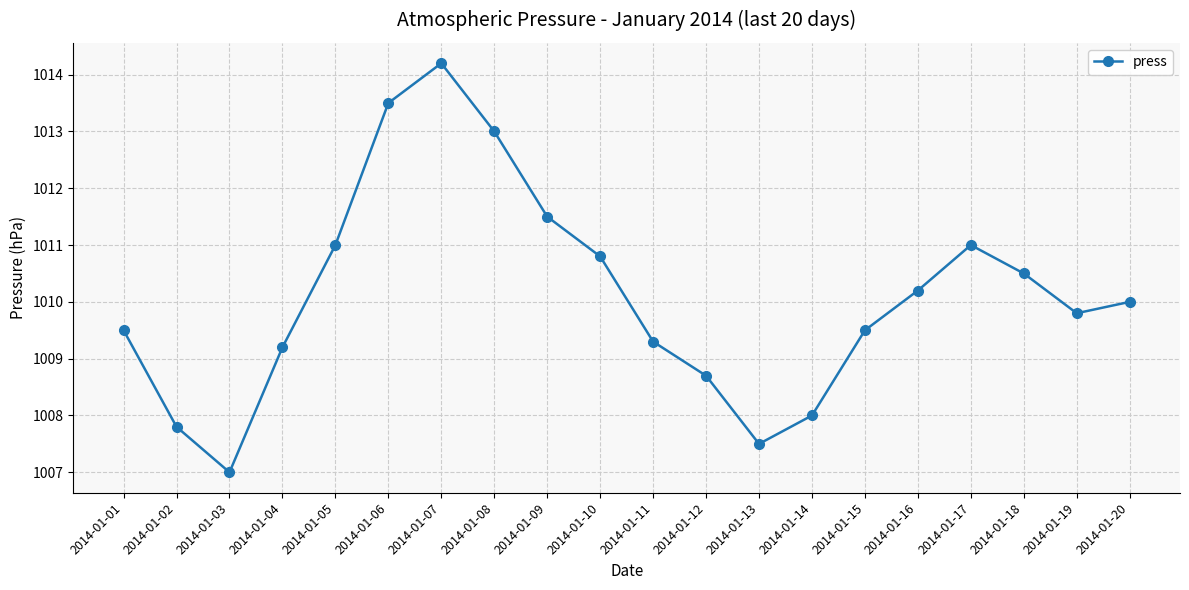

Does the chart display data point markers on the line(s)?

Yes